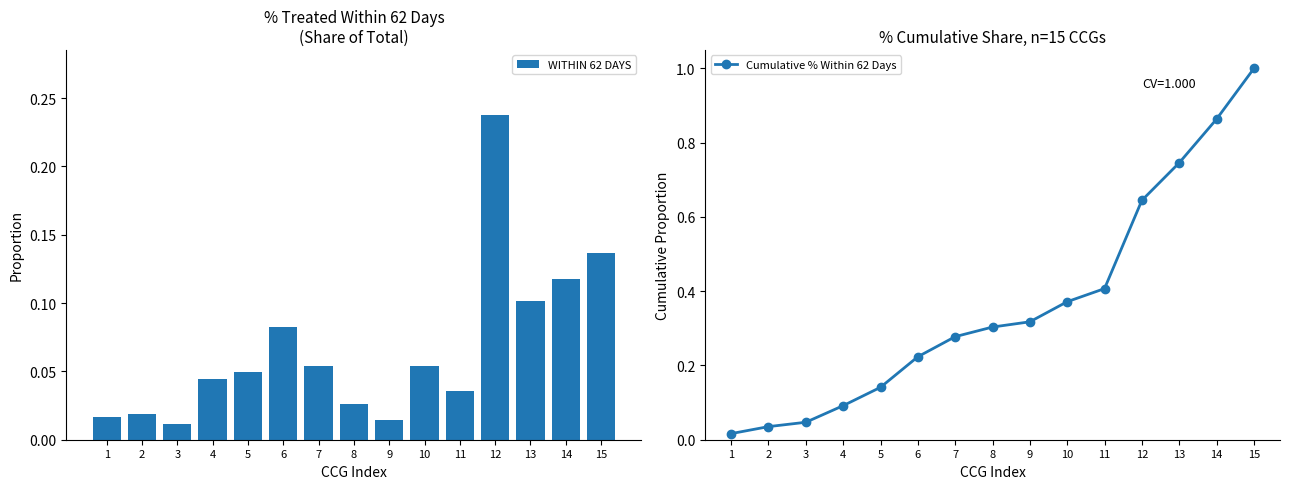

What is the difference between the second highest and minimum values in the Cumulative % Within 62 Days series?

0.8